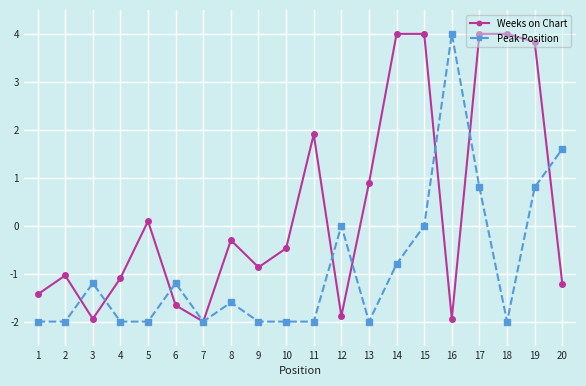

At 4, list the series in order from smallest to largest.

Peak Position, Weeks on Chart